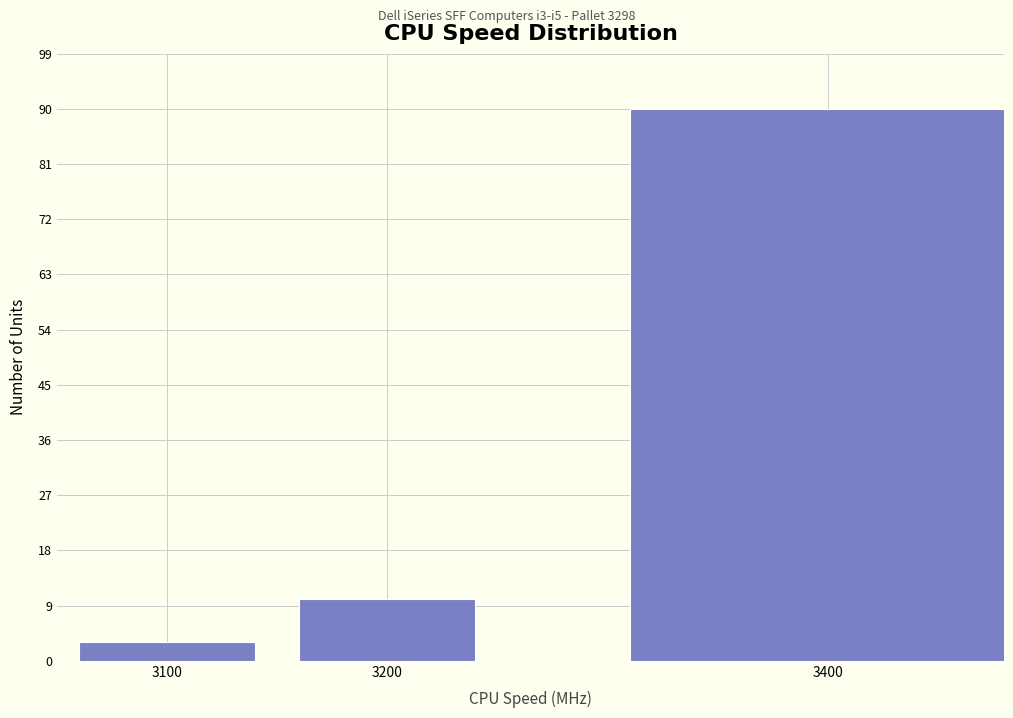

Reading right to left, transcribe all the data shown in this chart.

90	10	3